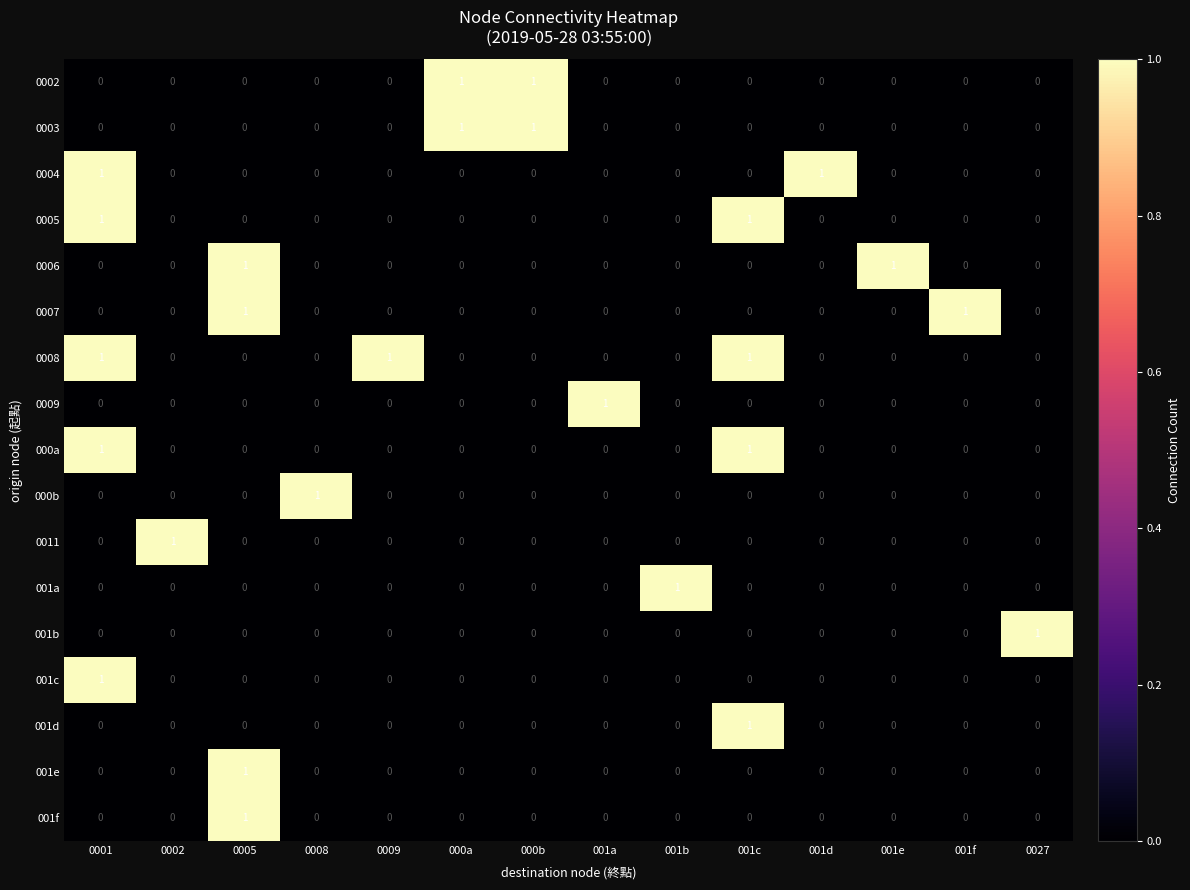

How many 001b values are between 0 and 1?

14